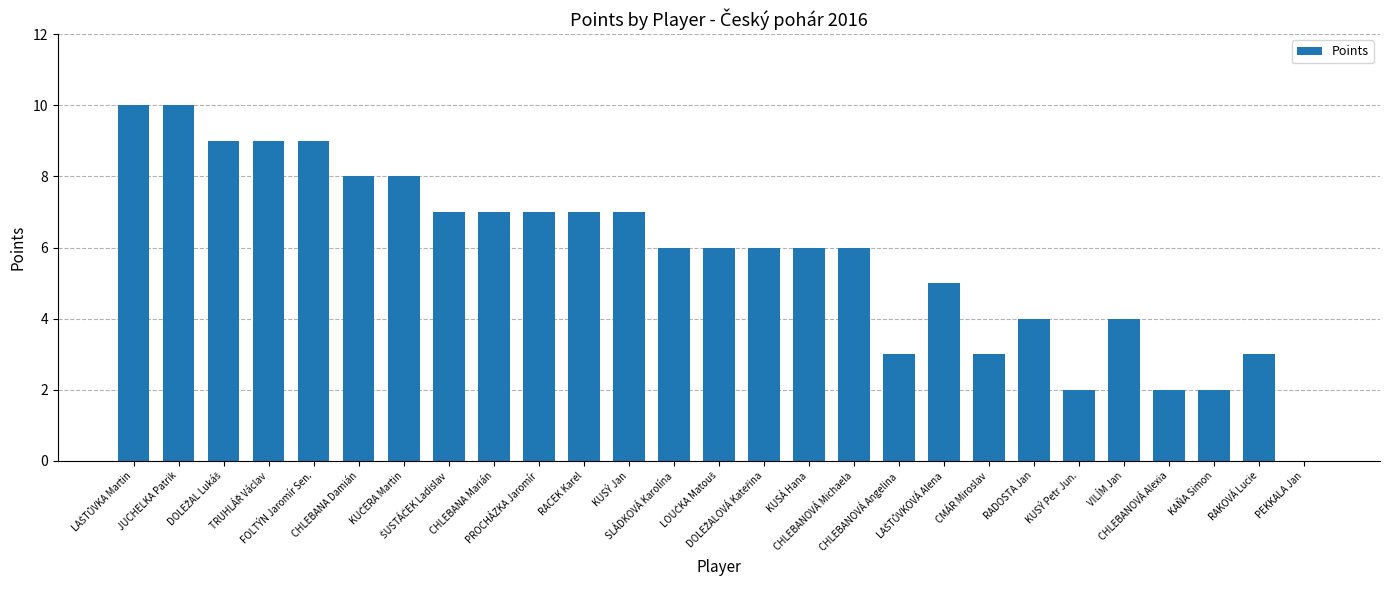

What is the sum of all values?

156